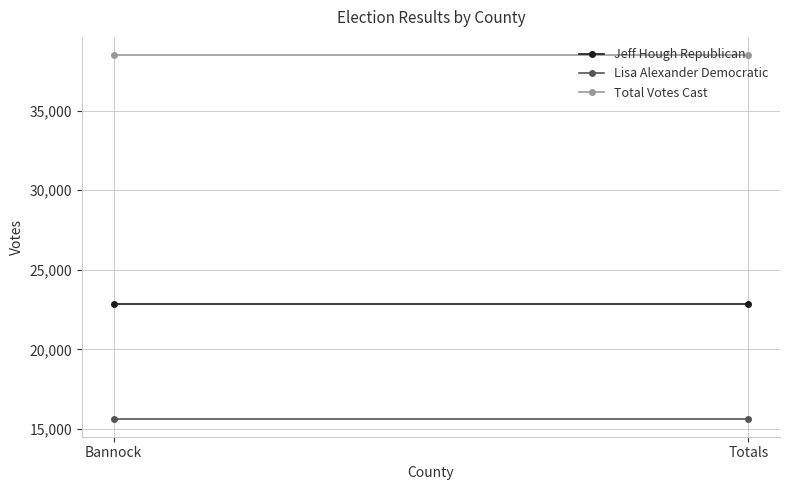

How many series are shown in this chart?

3